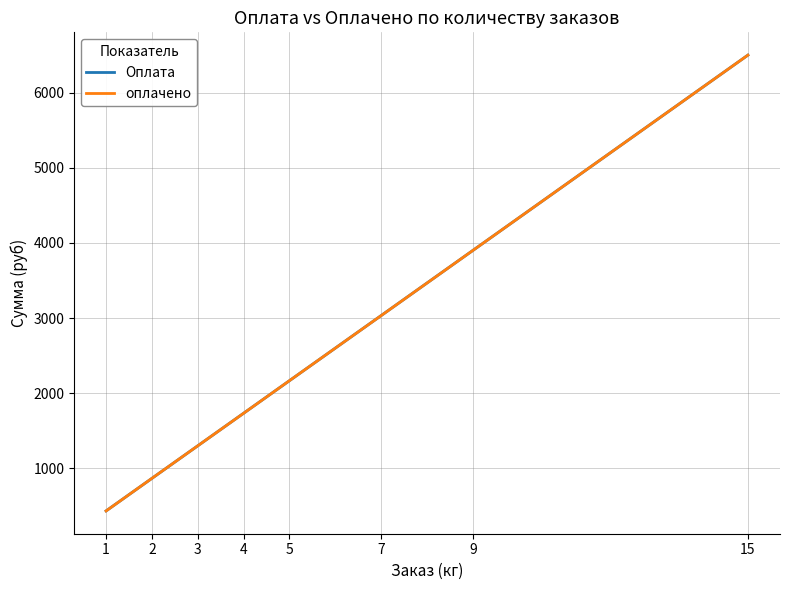

Where do оплачено and Оплата first cross each other?

1 and 2